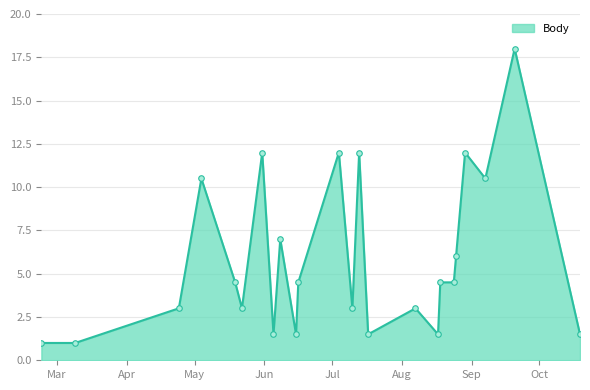

True or false: there are more than 1 points higher than both neighbors.

True